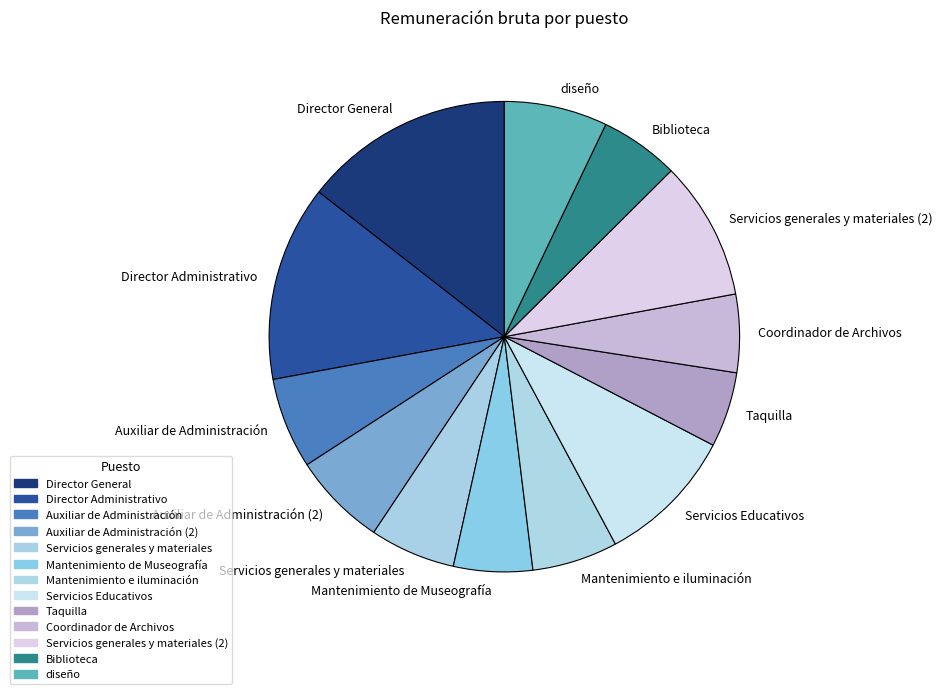

Between Taquilla and Auxiliar de Administración, which is larger?

Auxiliar de Administración